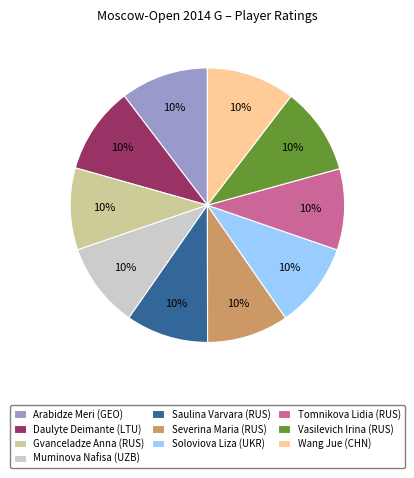

Is there any slice that represents more than half of the pie?

No